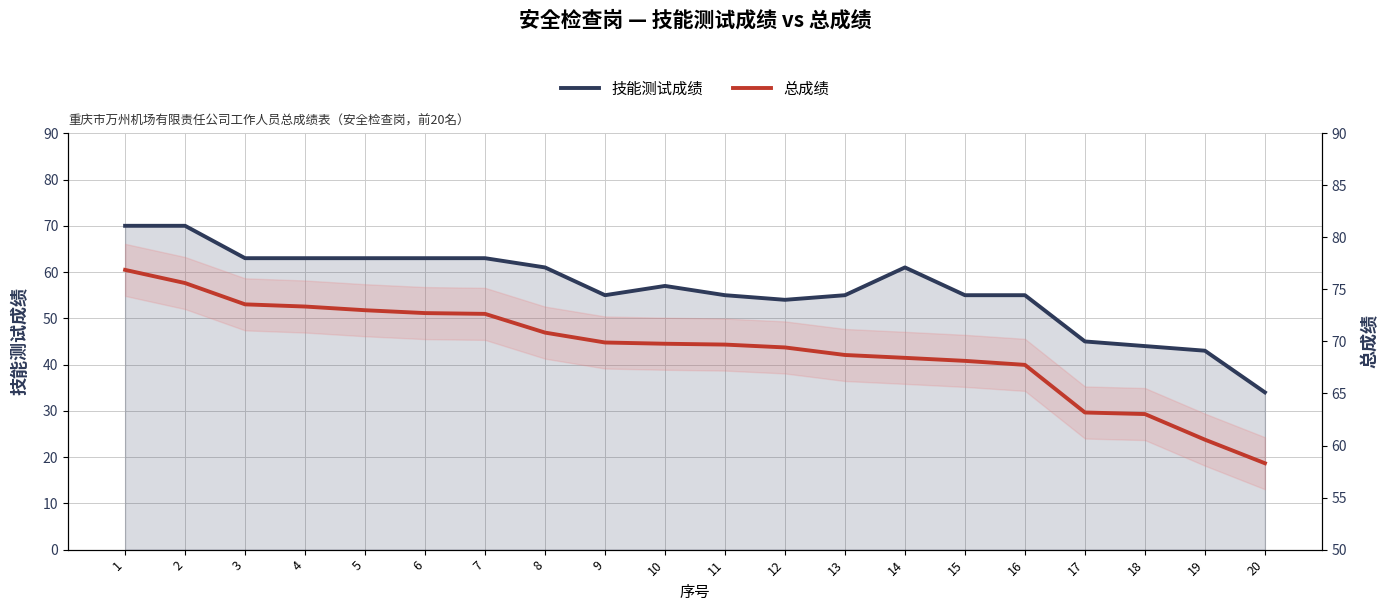

Where is 总成绩 nearest to the value 67?

16